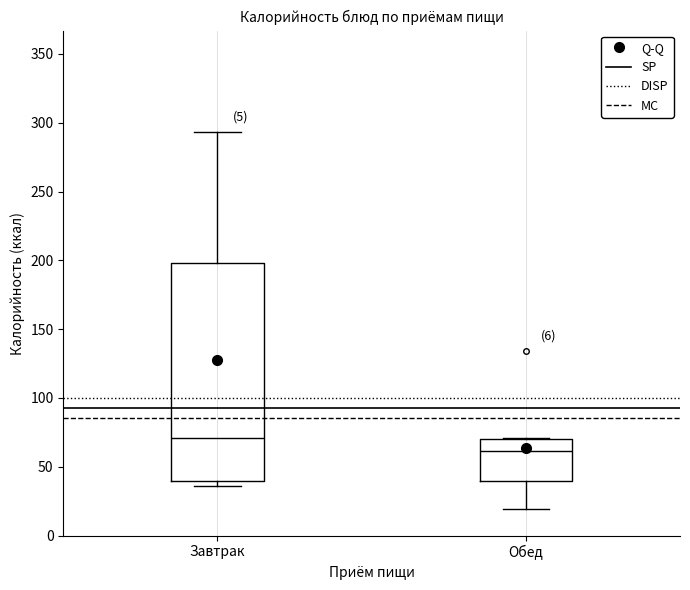

Which box's median line is the highest?

Завтрак